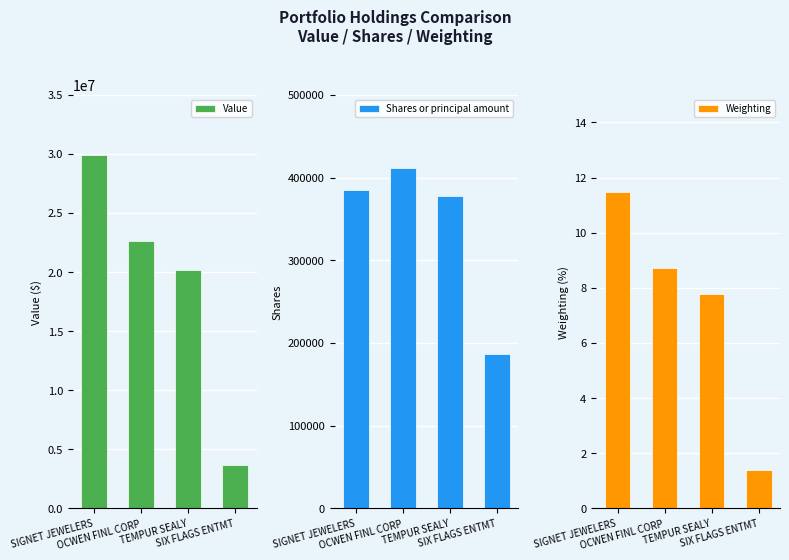

What are all the series names shown in the legend?

Value, Shares or principal amount, Weighting